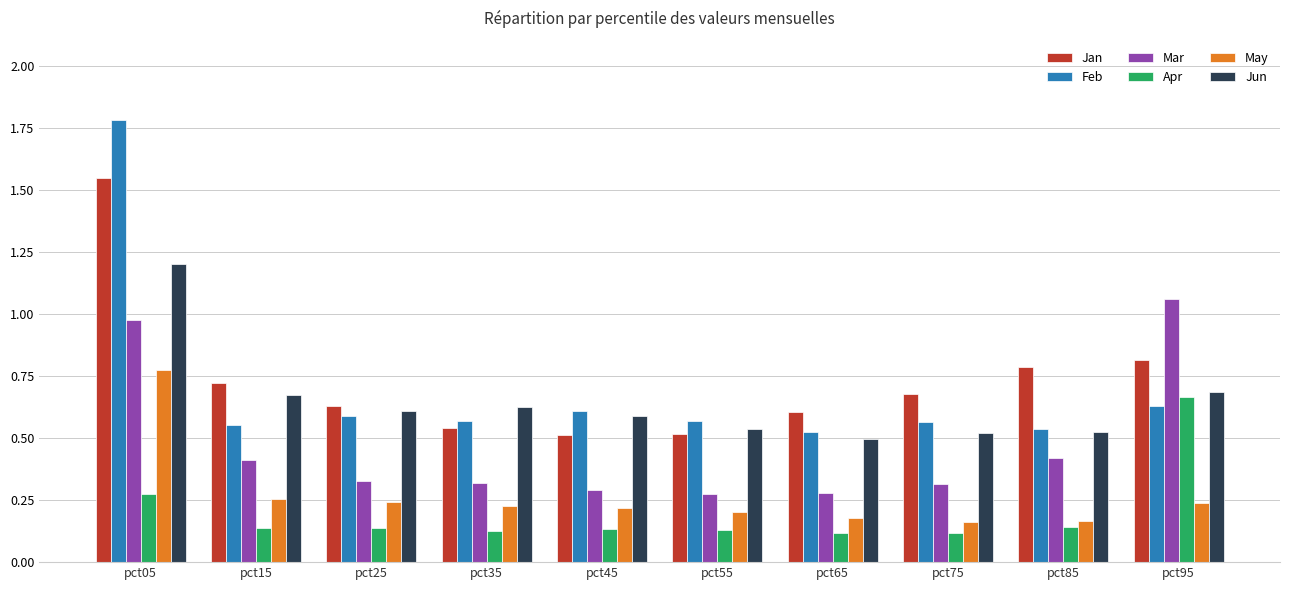

True or false: May has a value of 0.2 at pct85.

True